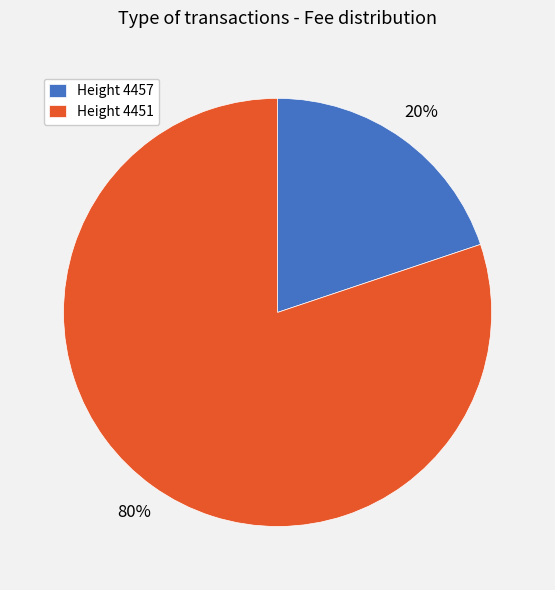

To the nearest percent, what is the combined percentage of Height 4457 and Height 4451?

100%